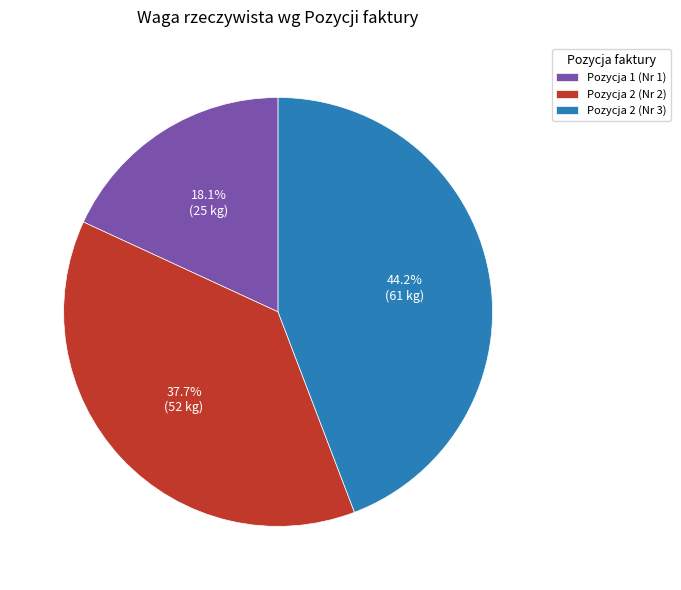

To the nearest percent, what is the difference between the Pozycja 2 (Nr 2) and Pozycja 1 (Nr 1) slice percentages?

20%